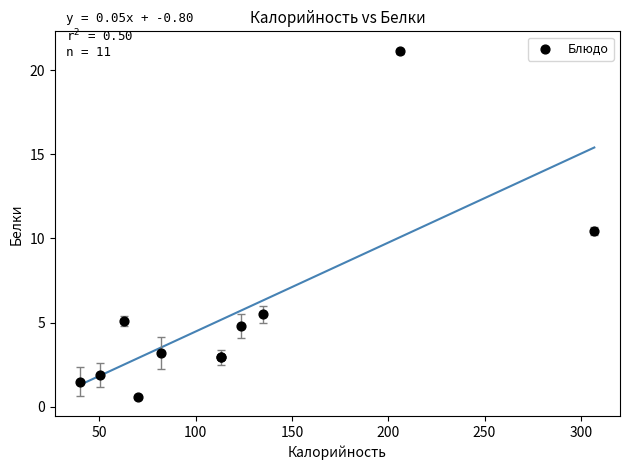

What Y value in the scatter plot is closest to 10?

10.4